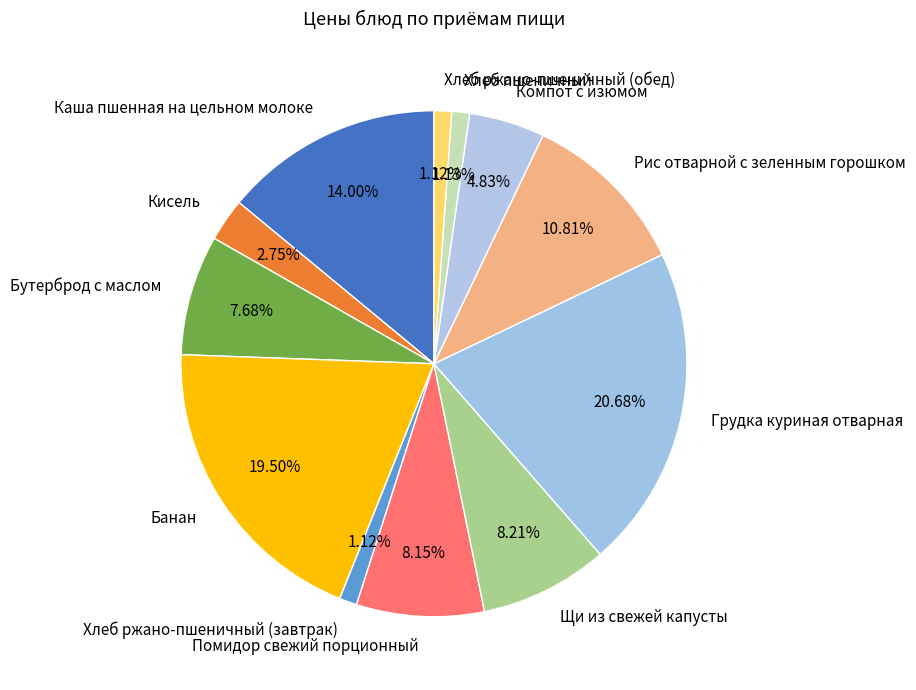

How many slices are in this pie chart?

12